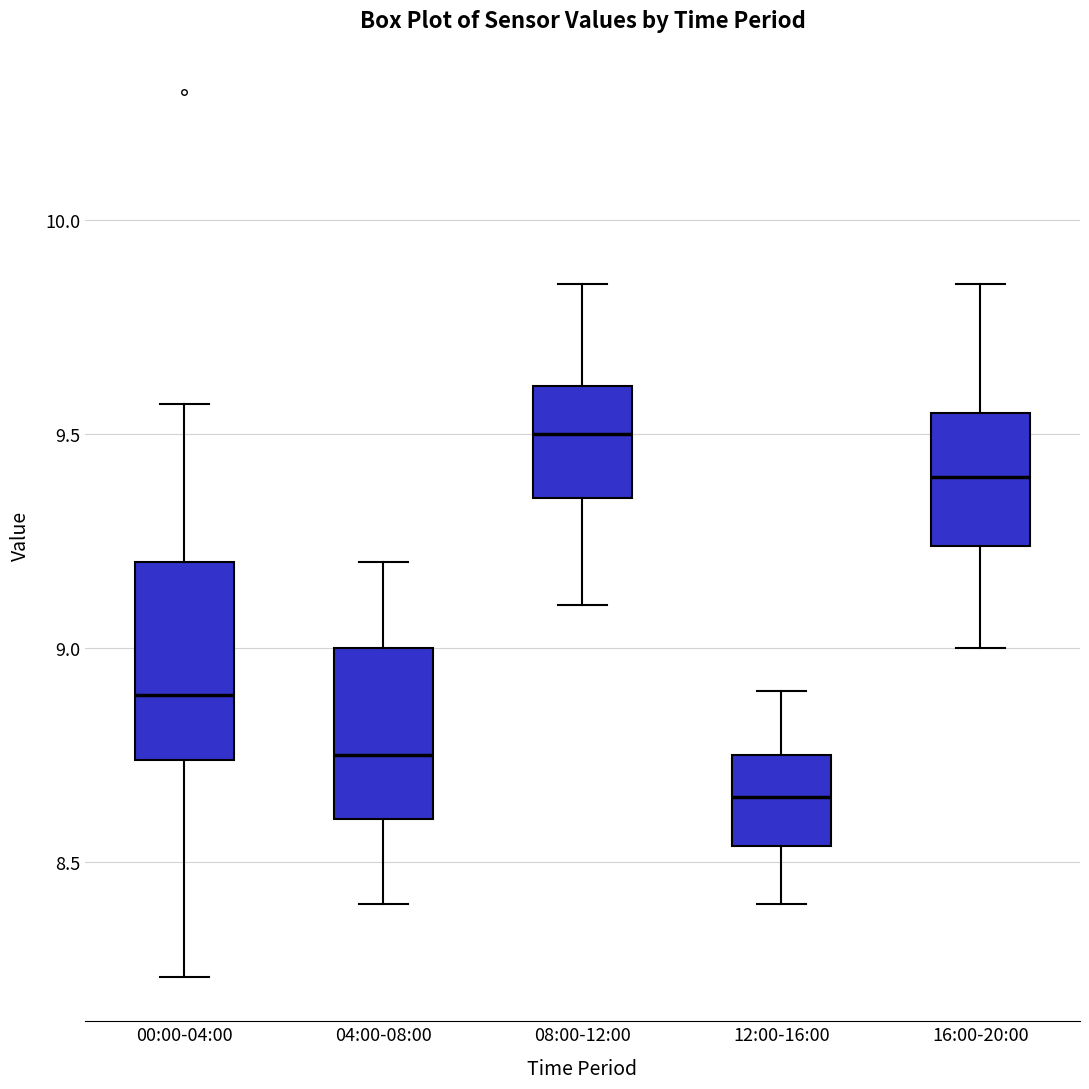

Reading left to right, transcribe this box plot: for each box, give where its median line is, the range the box spans, and where its two whiskers end, as read against the y-axis. The values are not printed on the chart, so give them approximately, as read against the axis.

00:00-04:00: median 8.90, box 8.75 to 9.20, whiskers 8.25 to 9.55
04:00-08:00: median 8.75, box 8.60 to 9.00, whiskers 8.40 to 9.20
08:00-12:00: median 9.50, box 9.35 to 9.60, whiskers 9.10 to 9.85
12:00-16:00: median 8.65, box 8.55 to 8.75, whiskers 8.40 to 8.90
16:00-20:00: median 9.40, box 9.25 to 9.55, whiskers 9.00 to 9.85